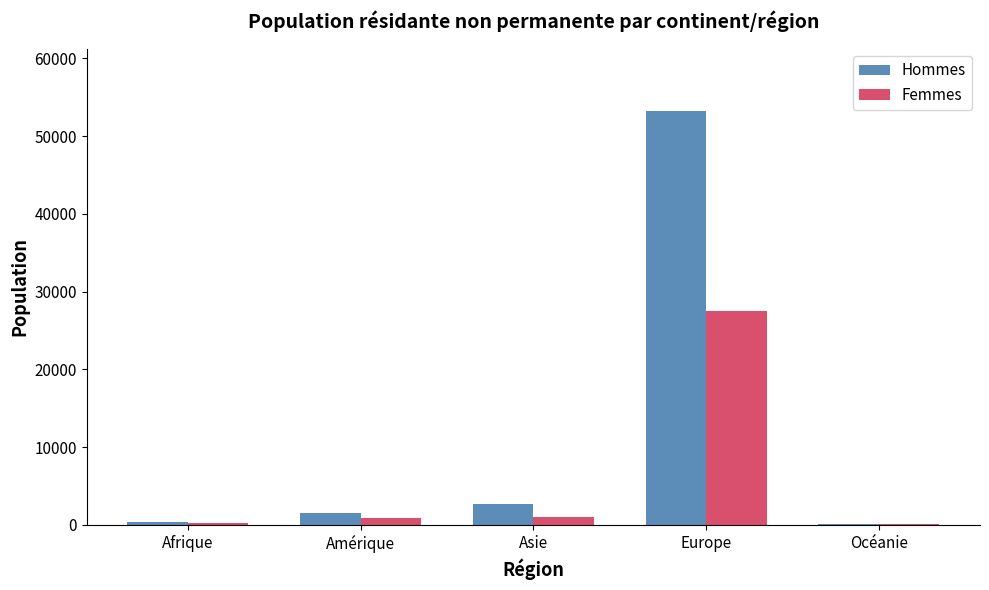

What is the sum of the Hommes values at Amérique and Océanie?

1619